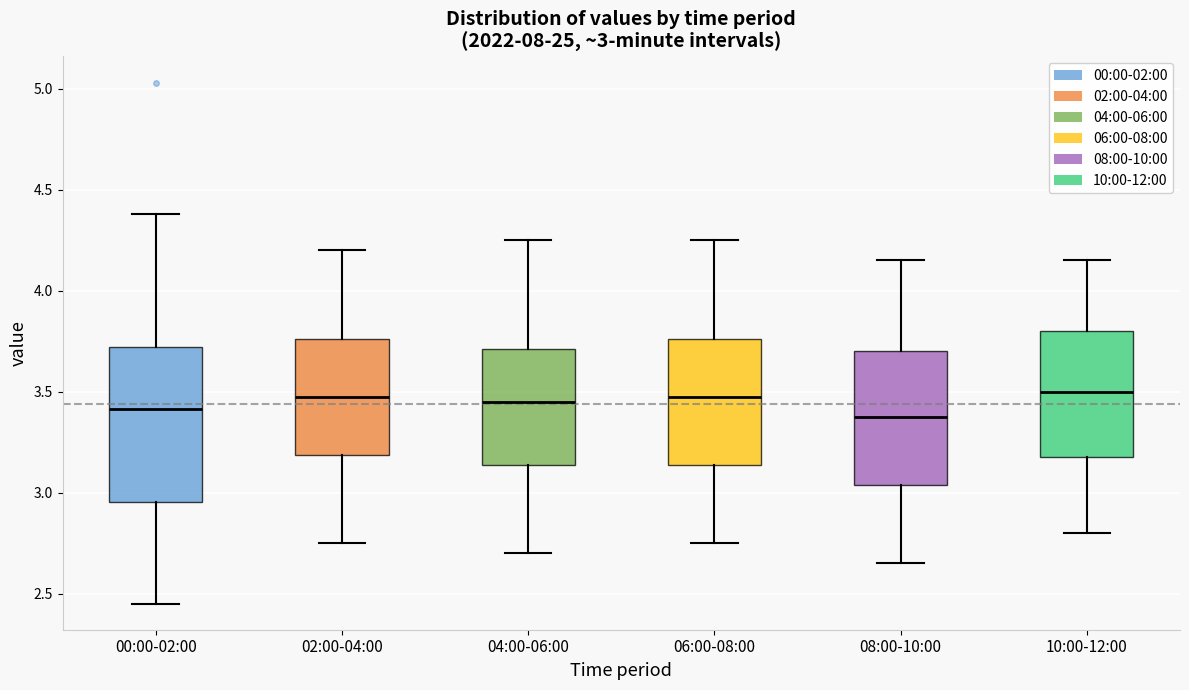

Comparing the boxes themselves (not the whiskers), which one is the tallest?

00:00-02:00